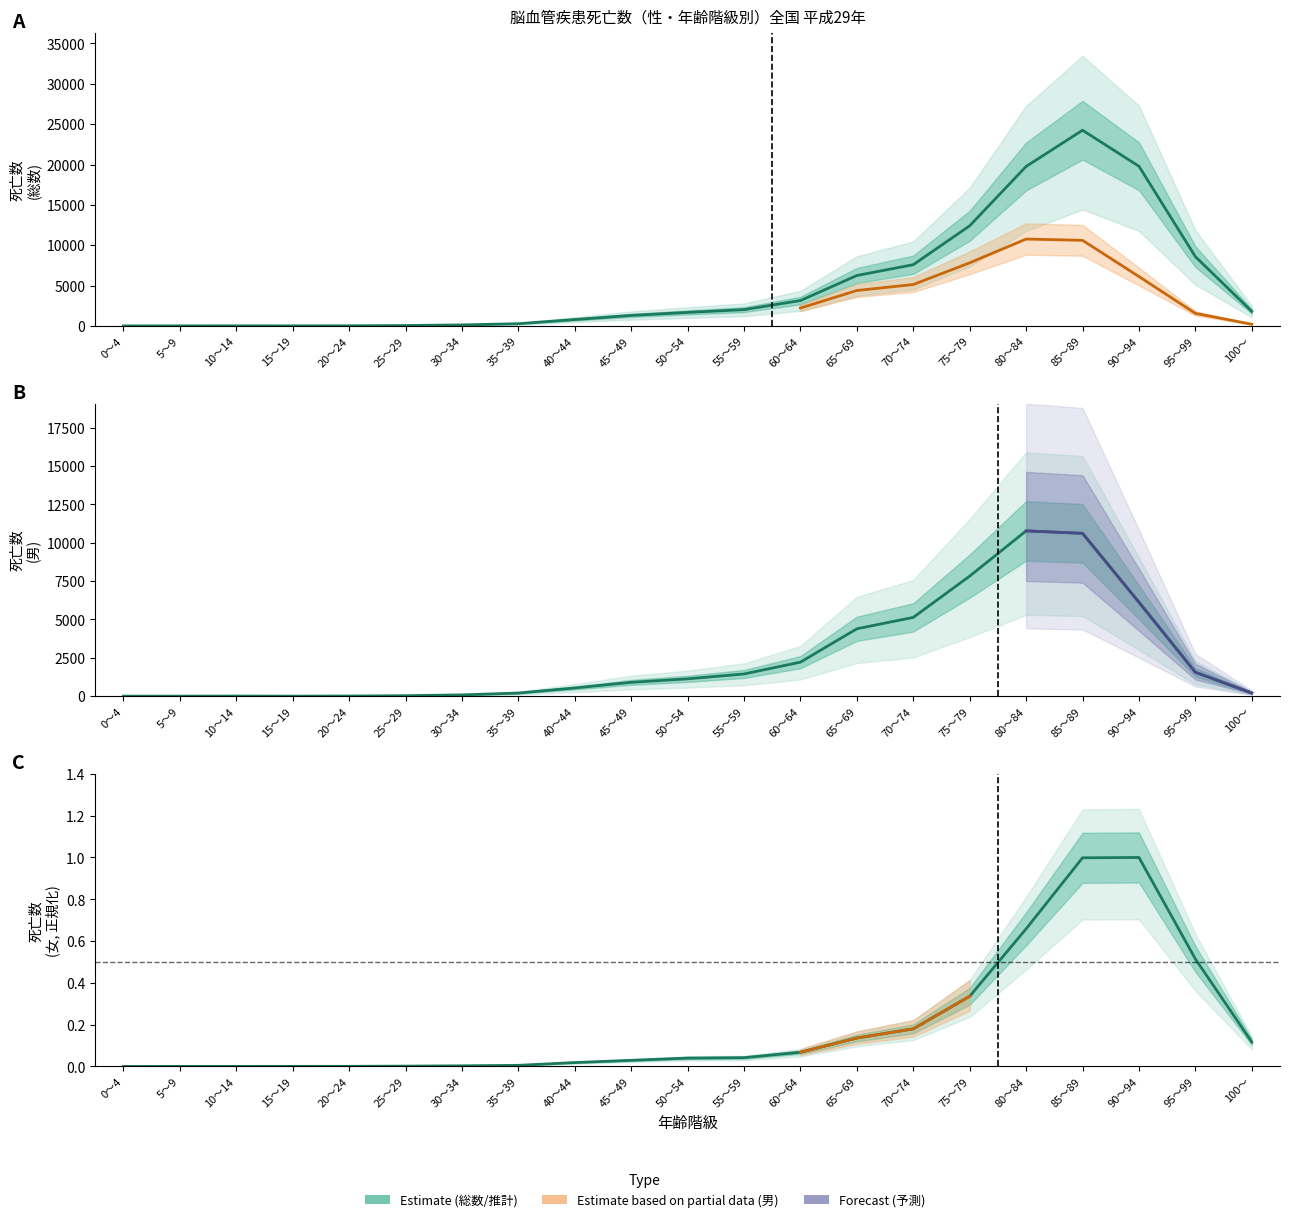

What is the value of the 男 point at the 15th from the left?

5132.0